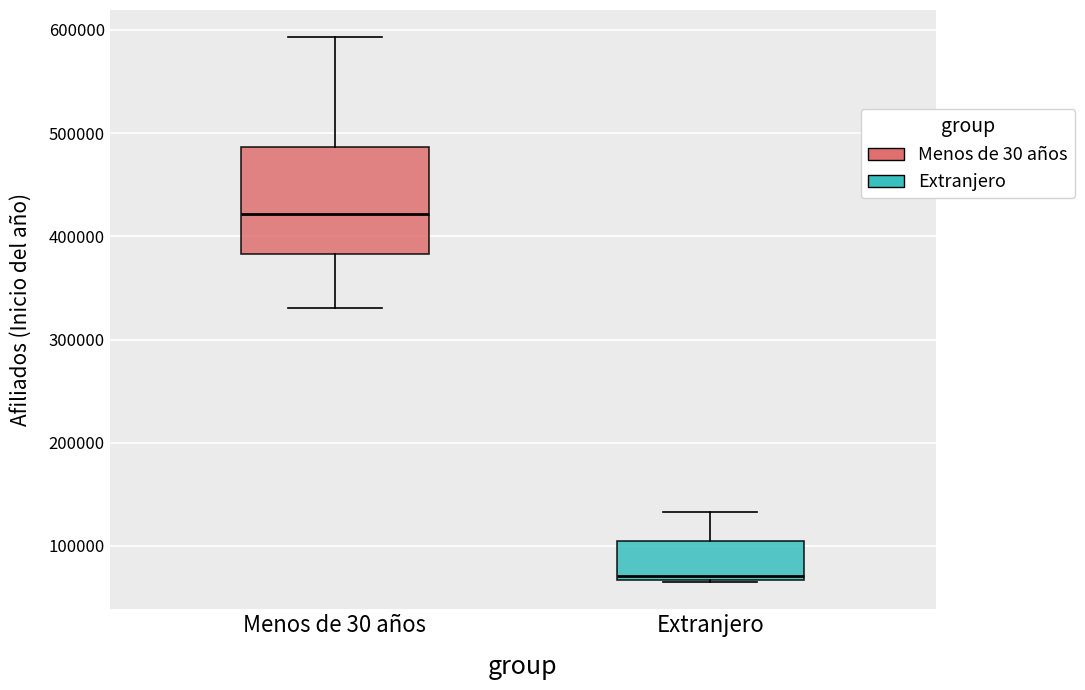

Reading left to right, read every box against the y-axis: the position of its median line, the range the box covers, and the ends of its whiskers. The values are not printed on the chart, so give them approximately, as read against the axis.

Menos de 30 años: median 420000, box 380000 to 490000, whiskers 330000 to 590000
Extranjero: median 70000 (just above the box's lower edge), box 70000 to 100000, whiskers 60000 to 130000